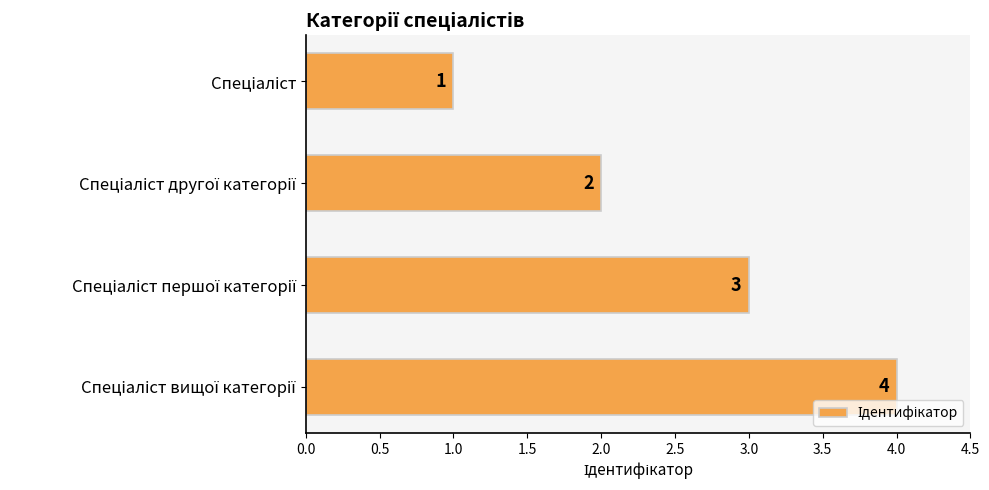

How many values are between 2 and 4?

3